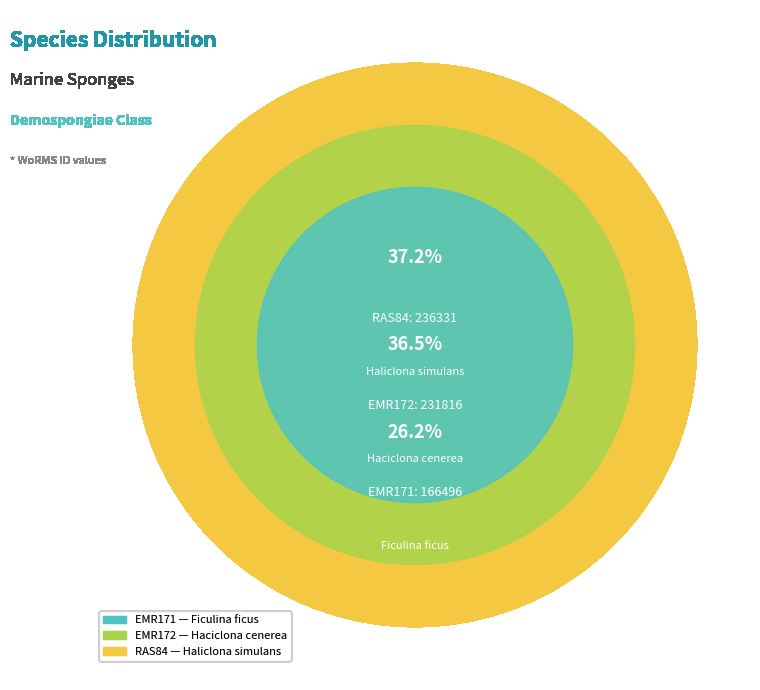

What is the largest slice in the pie chart?

RAS84